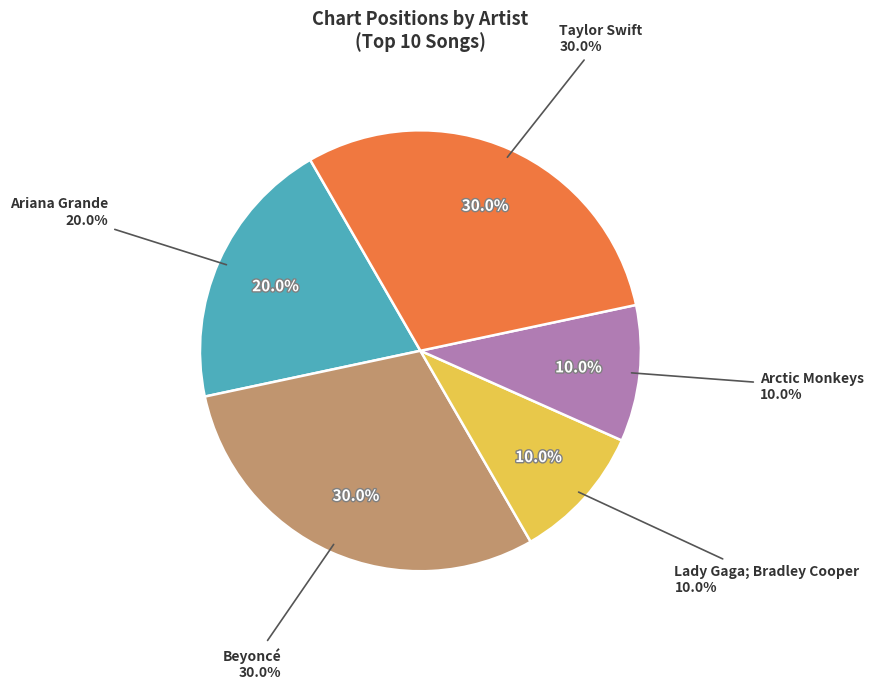

Which category has the biggest portion of the pie?

Beyoncé